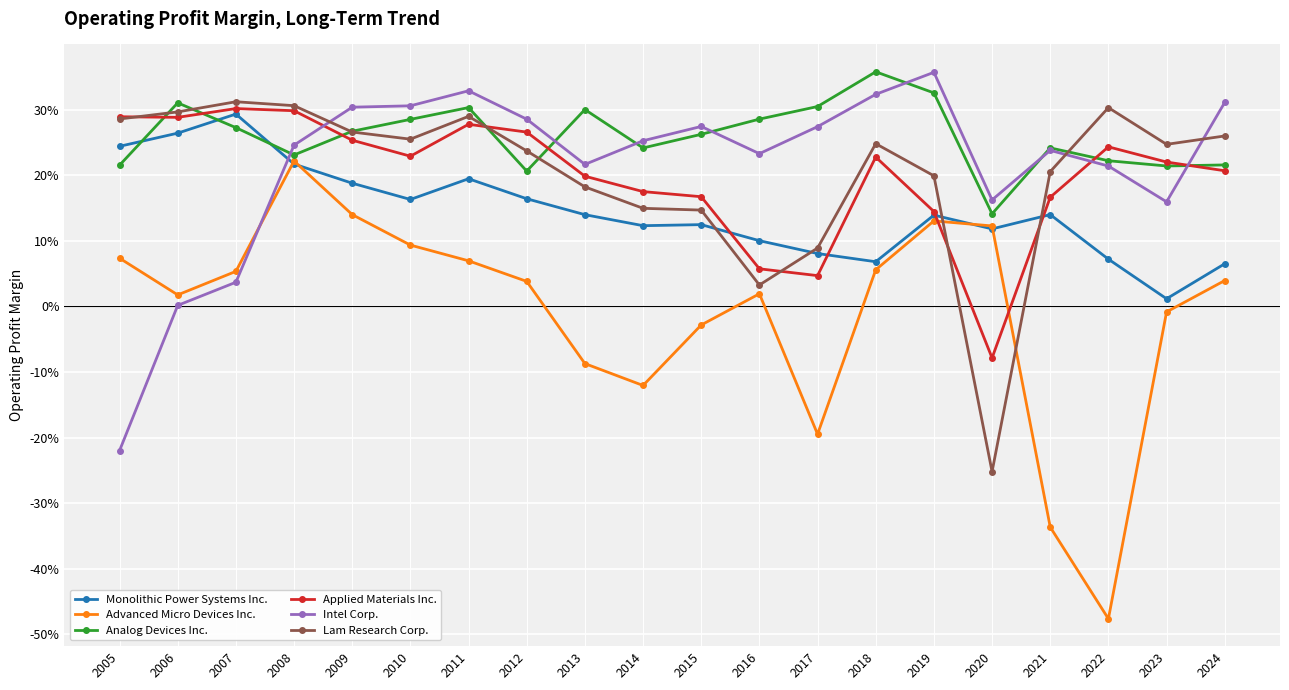

What are all the series names shown in the legend?

Monolithic Power Systems Inc., Advanced Micro Devices Inc., Analog Devices Inc., Applied Materials Inc., Intel Corp., Lam Research Corp.